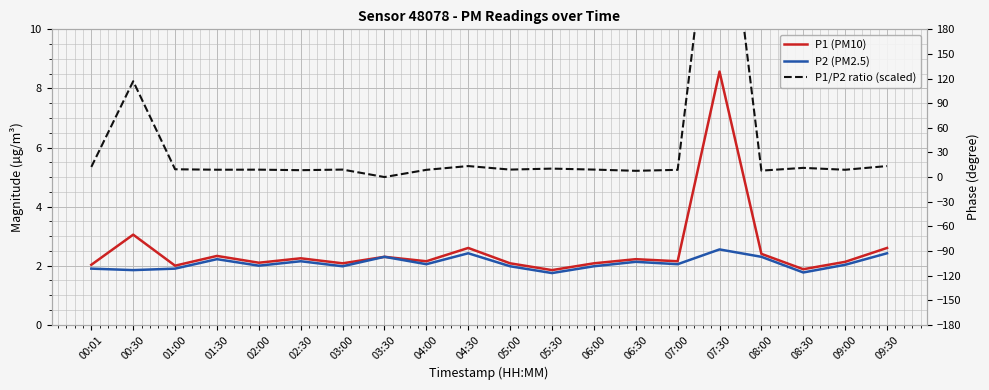

What is the difference between the P1/P2 ratio (scaled) values at 02:30 and 03:00?

0.7